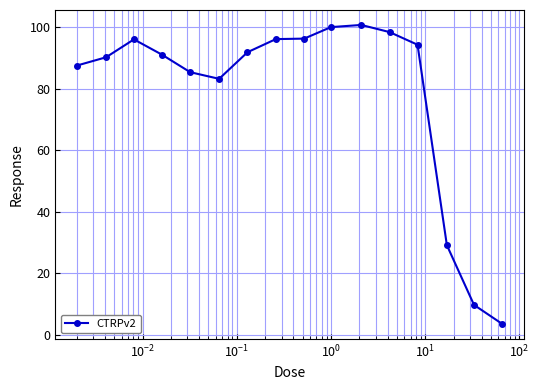

What is the difference between the maximum and minimum values?

97.2